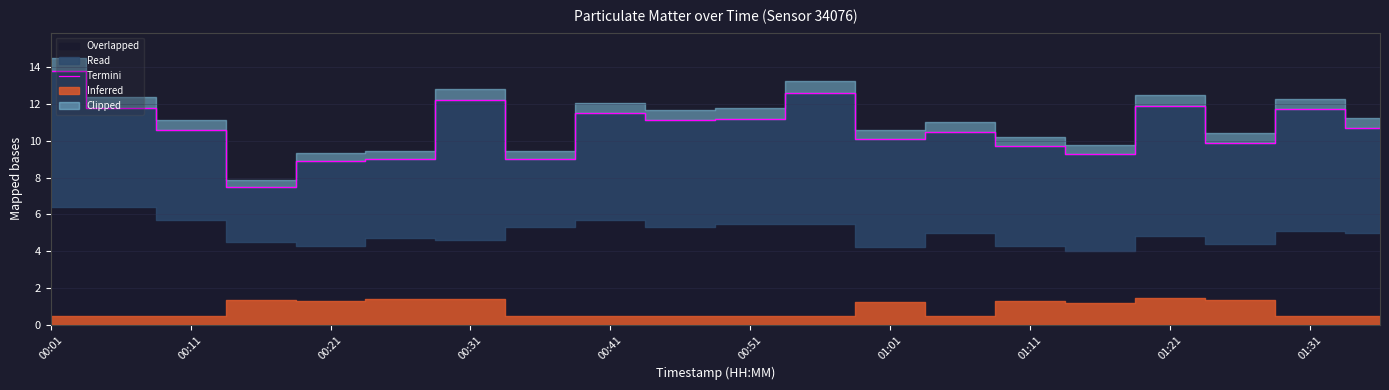

Which category has the highest value in the Termini series?

00:01